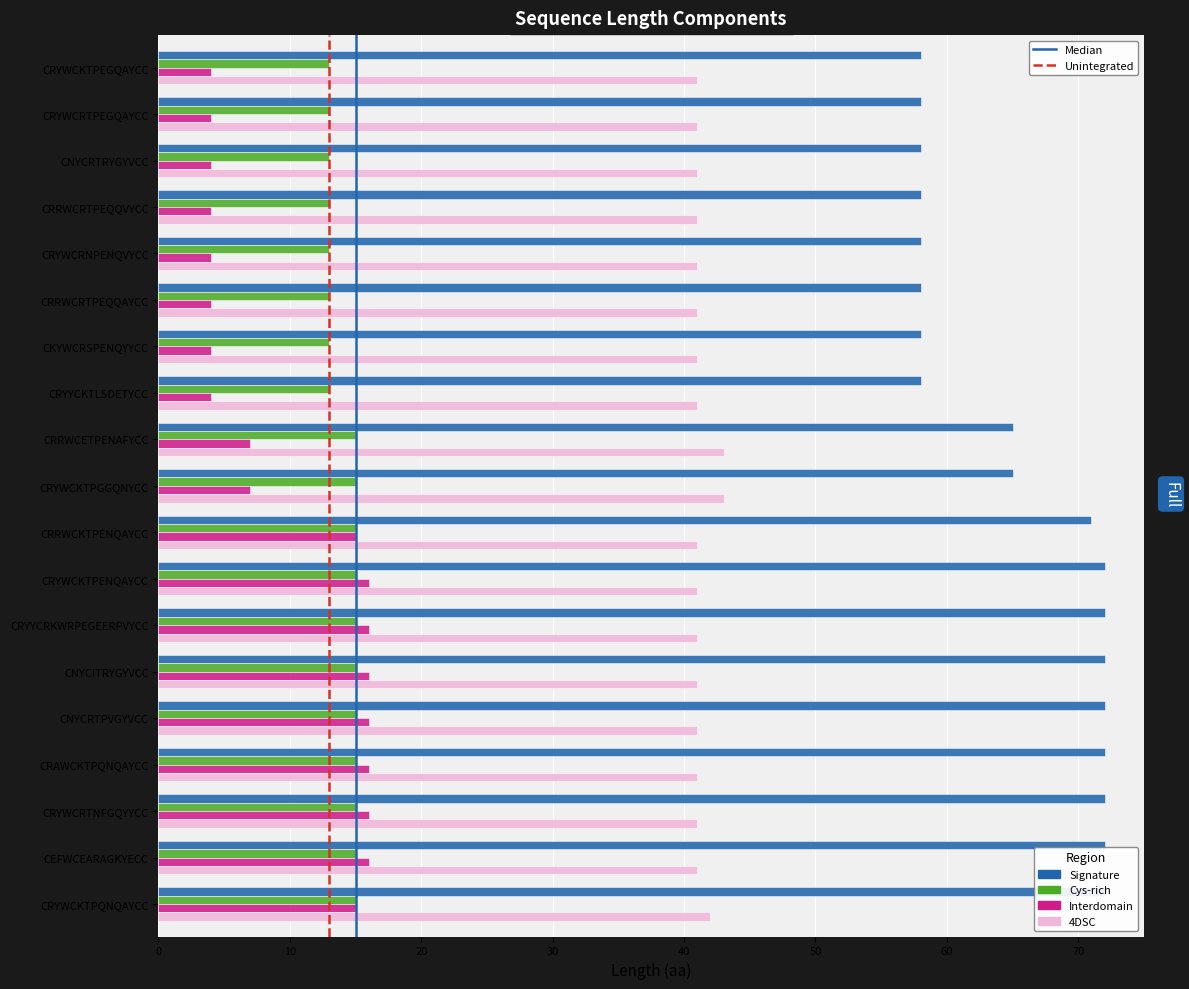

What is the maximum value shown in the chart?

72